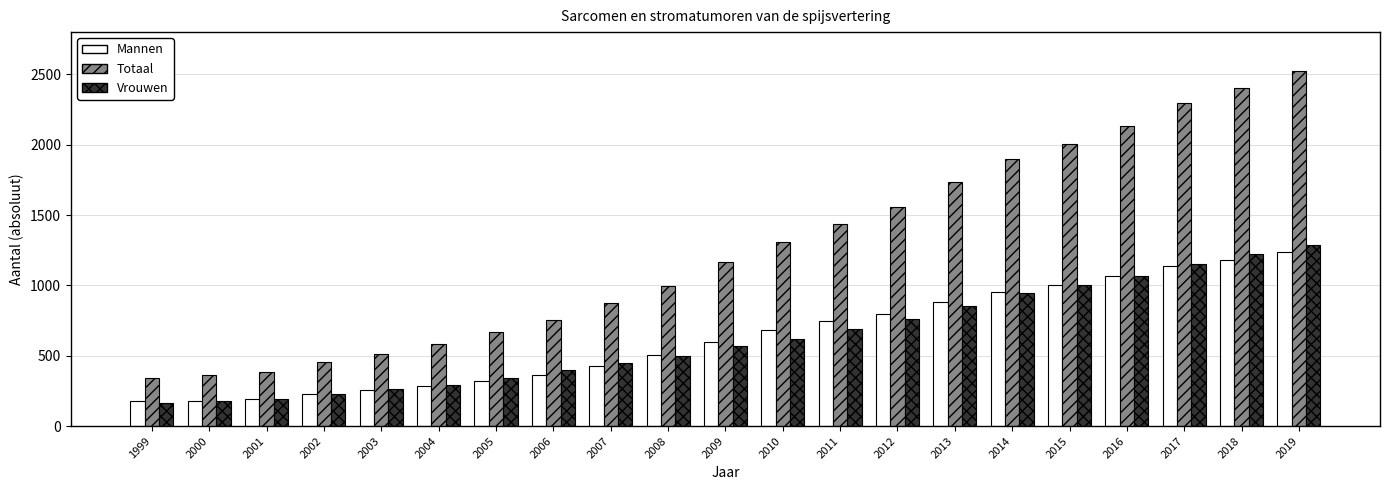

Does the chart contain any negative values?

No